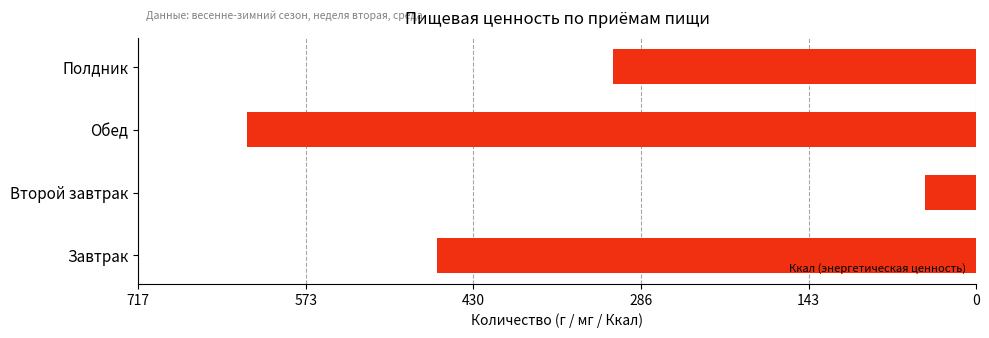

Are the bars horizontal?

Yes